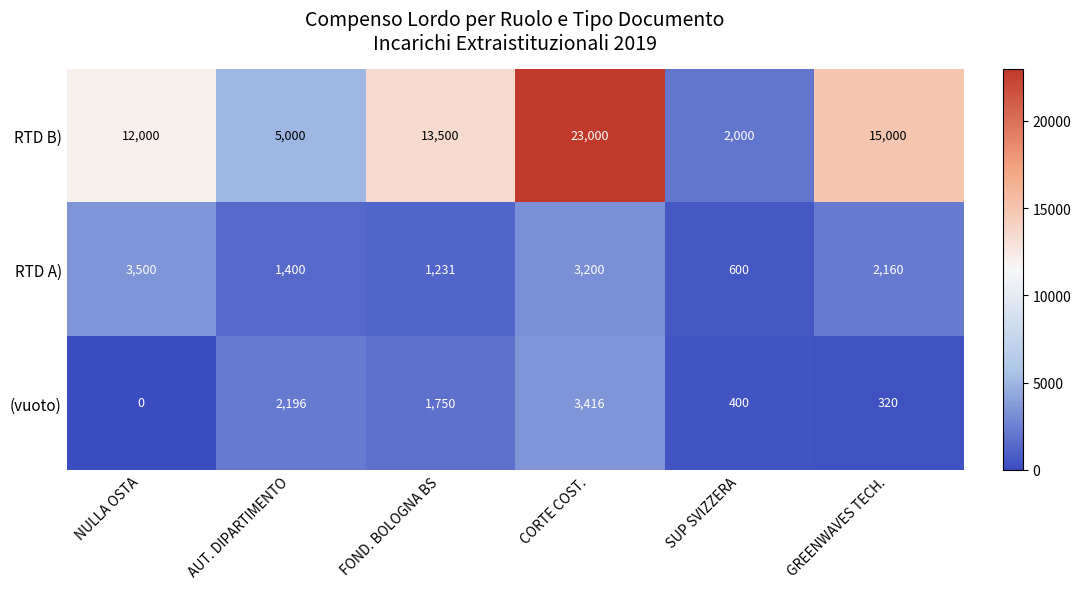

How many series are shown in this chart?

3